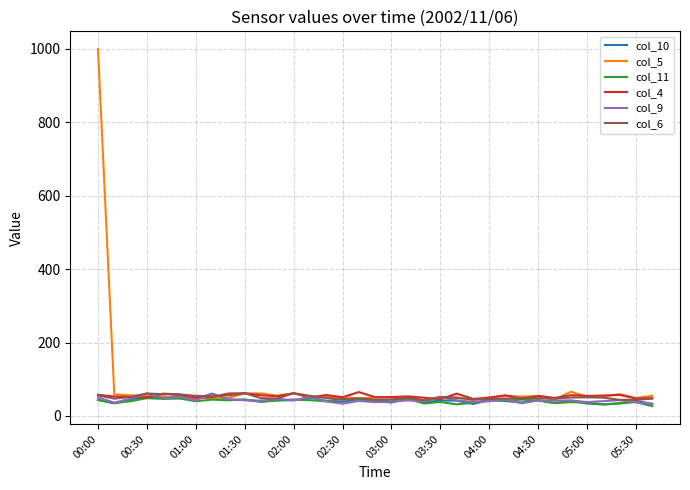

What is the smallest value displayed?

26.7